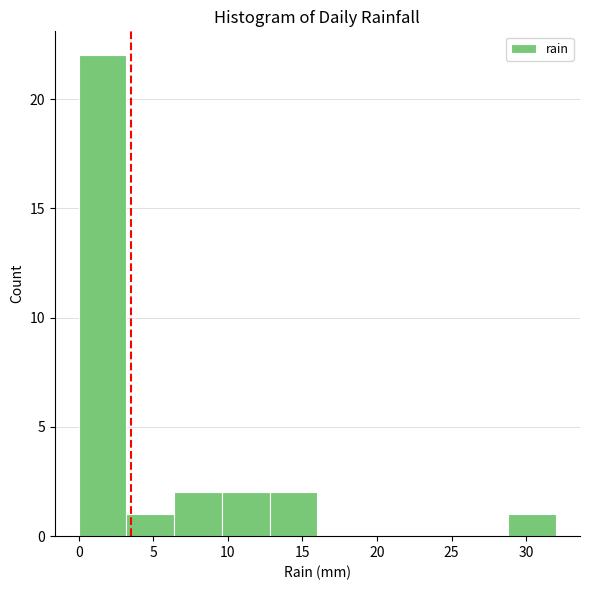

What is the height of the bar covering 0.0 to 3.2 on the x-axis? Neither the bar edges nor the heights are printed on the chart, so give them approximately, as read against the axes.

22